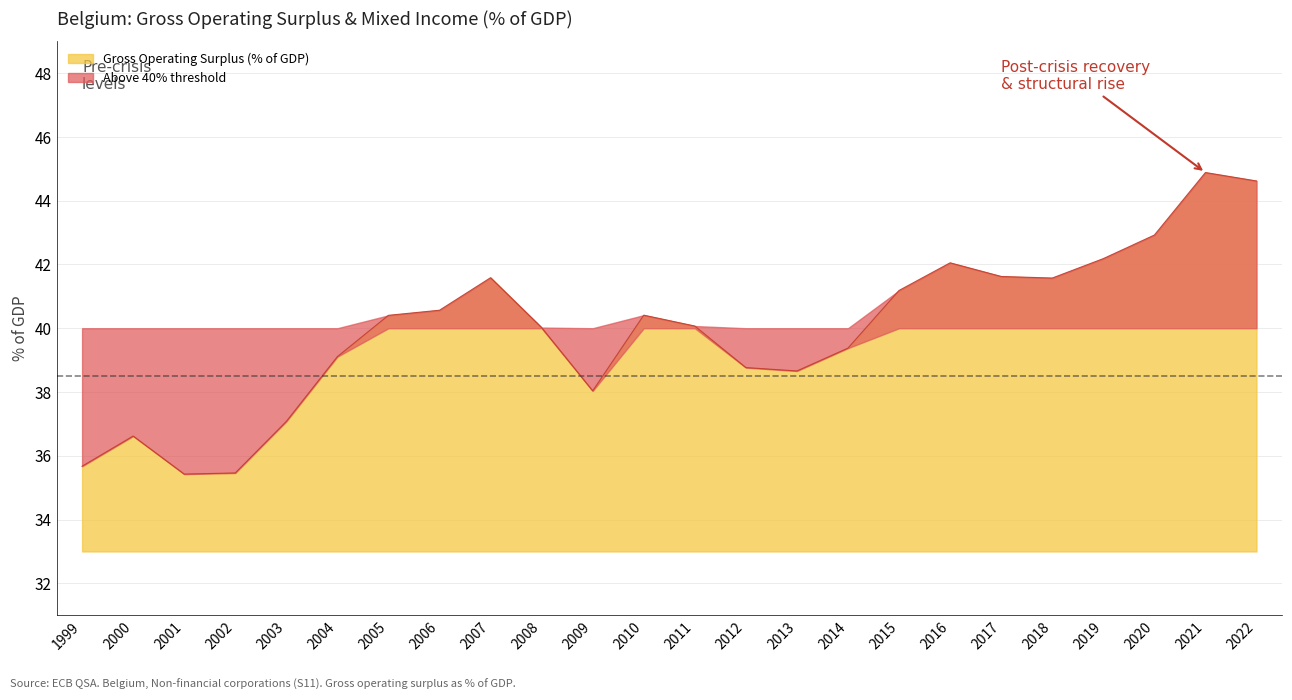

Between 2003 and 2006, which is larger?

2006